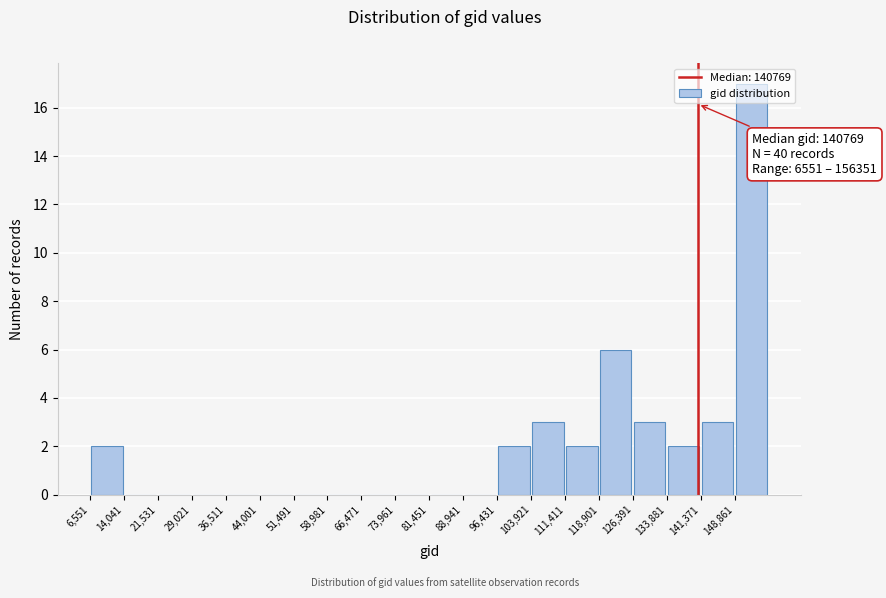

Over which range of the x-axis is the bar tallest?

149000 to 156000